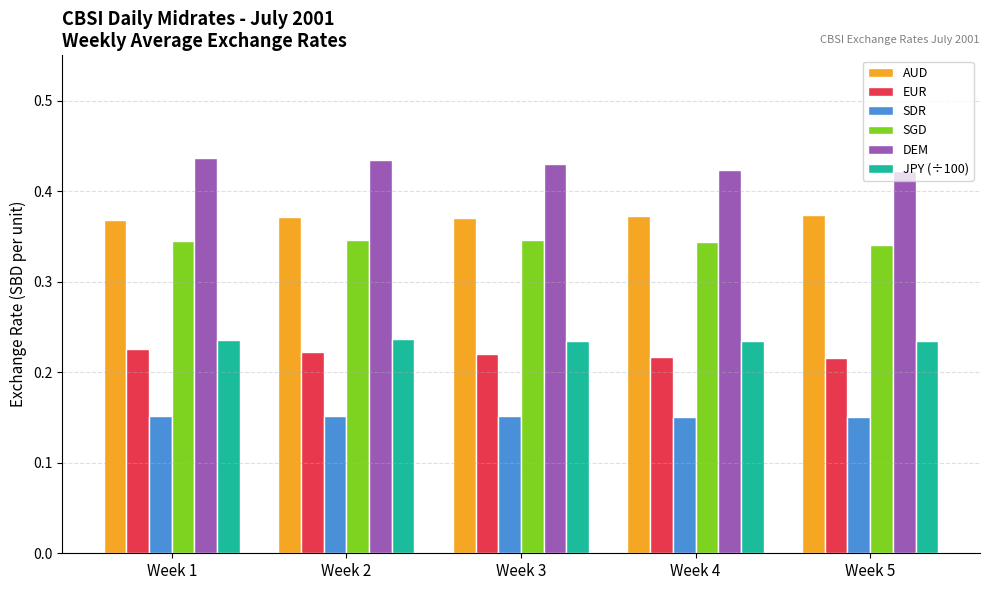

Count the EUR values in the range 0 to 1.

5